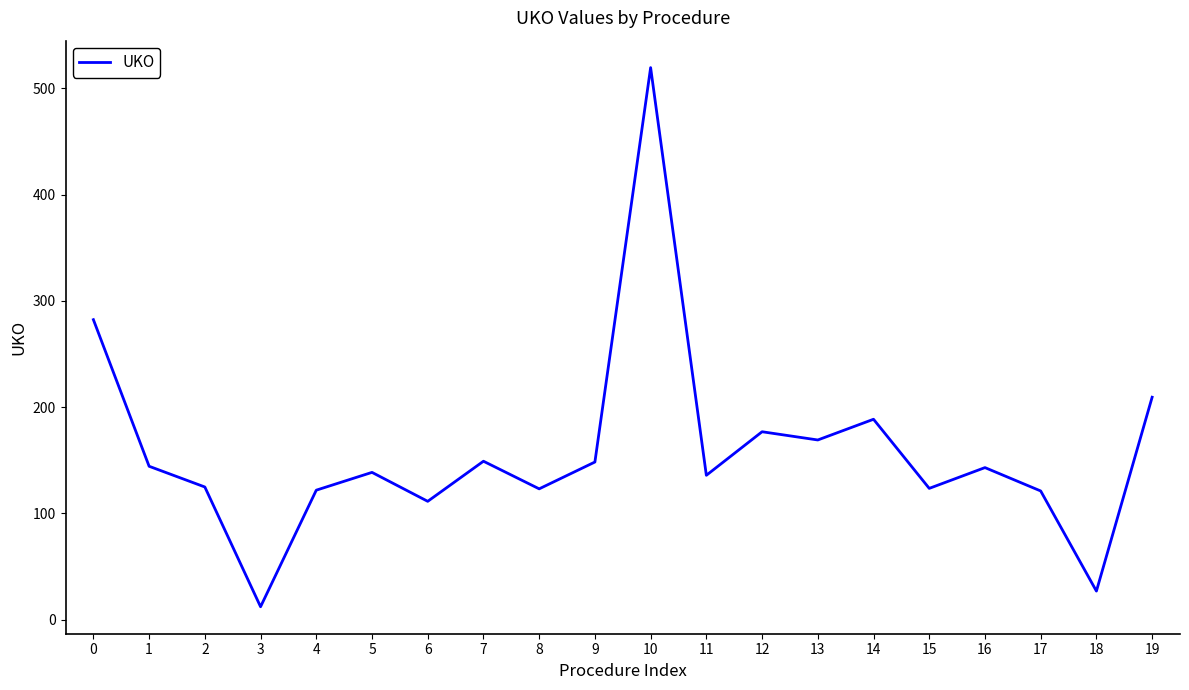

Which category has the lowest value across all series?

3